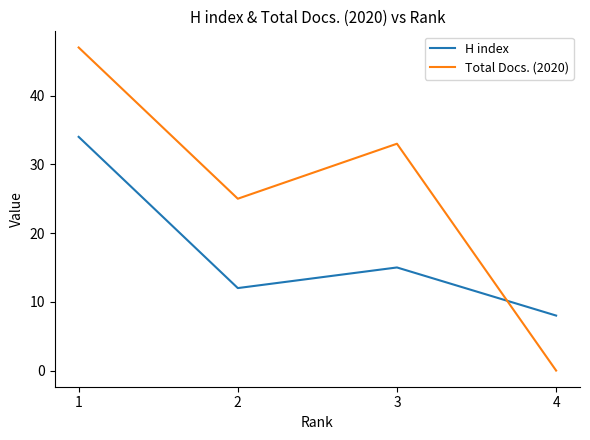

In Total Docs. (2020), how many points are higher than both neighbors (excluding endpoints)?

1